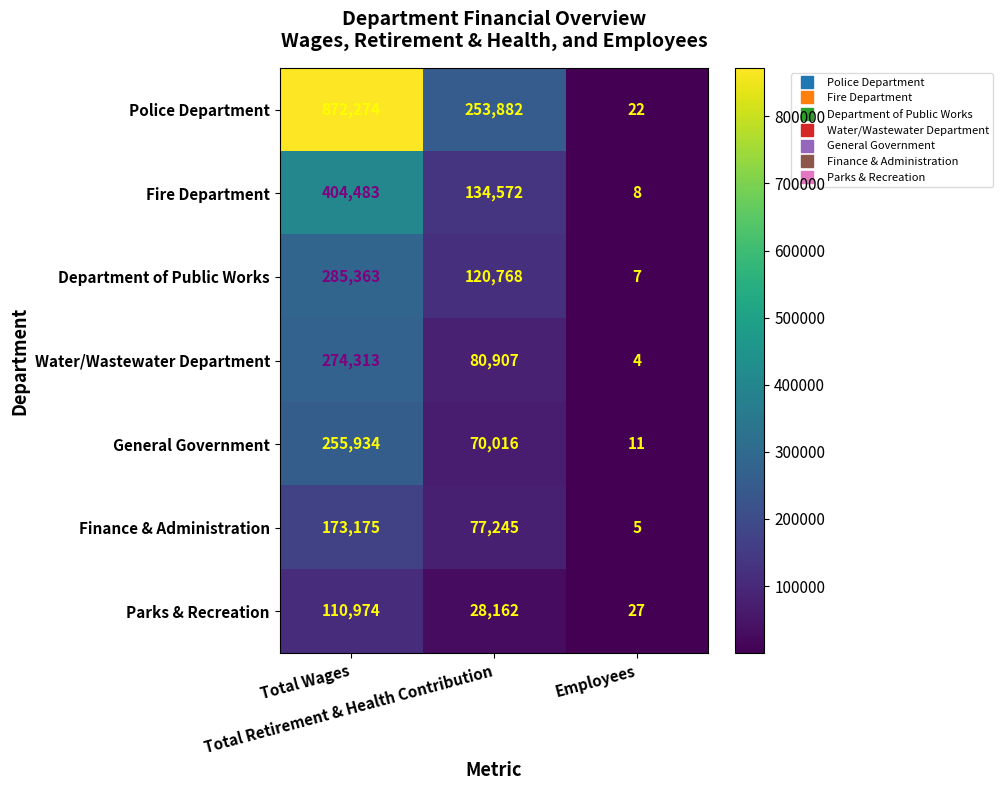

Which label corresponds to the smallest value in the chart?

Employees